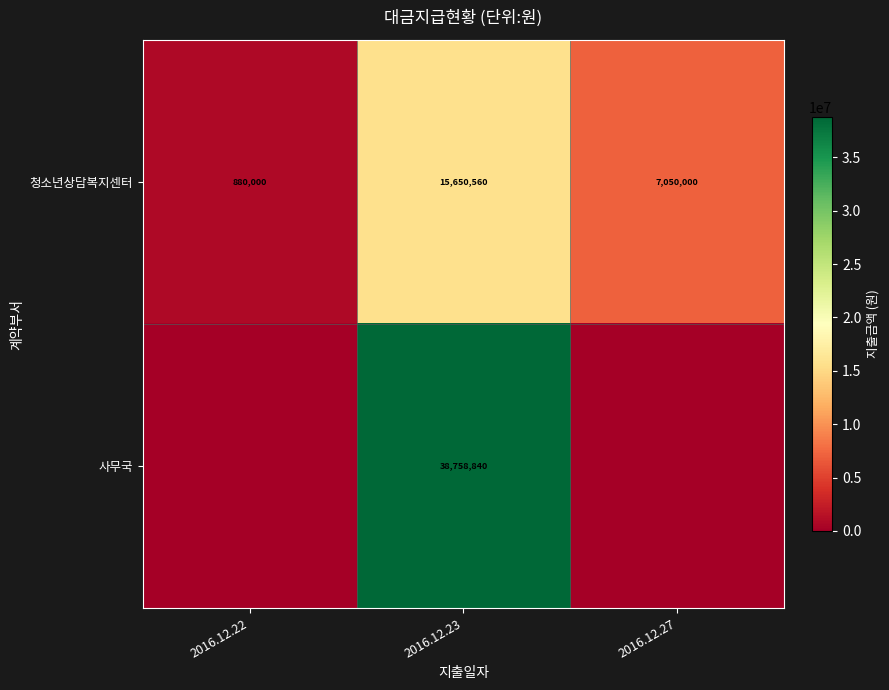

What is the total value across all series at 2016.12.23?

54409400